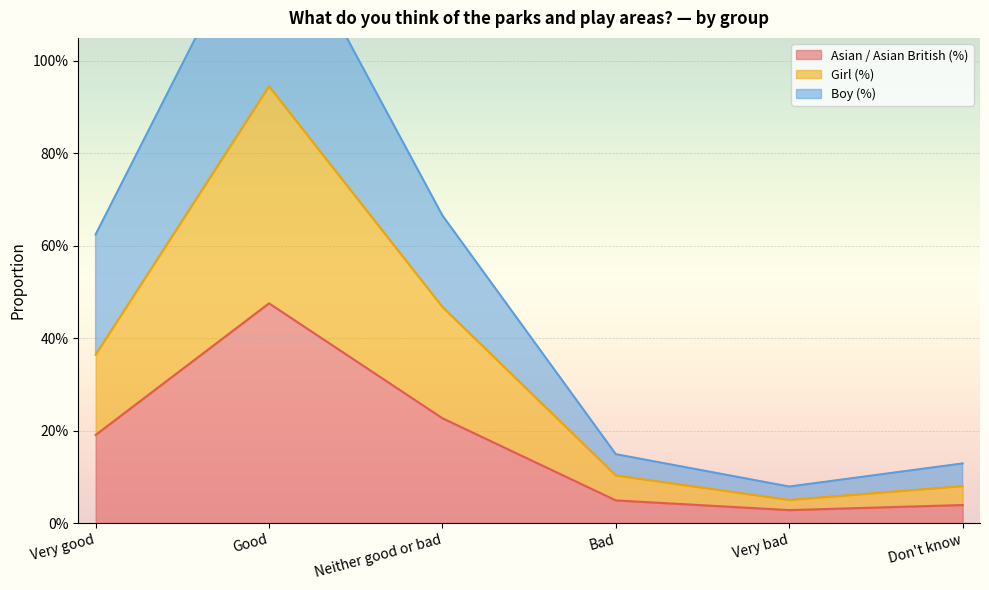

At which category does the chart reach its minimum across all series?

Very bad